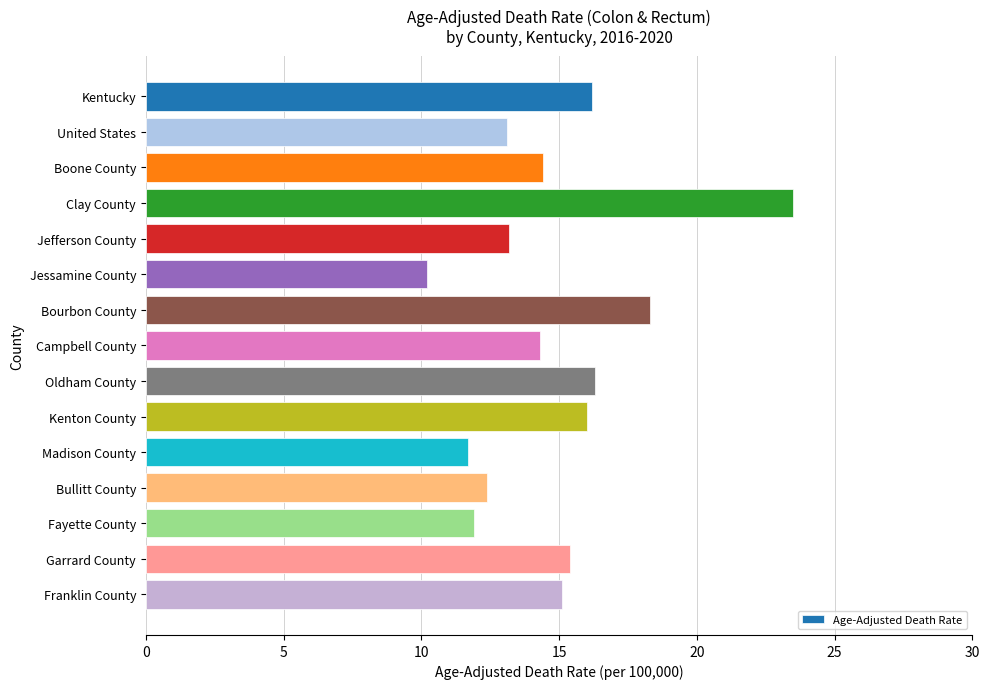

How many data points are less than 14?

6